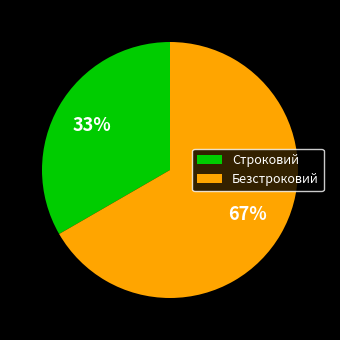

Approximately how many times larger is the value at Безстроковий compared to Строковий?

2.0